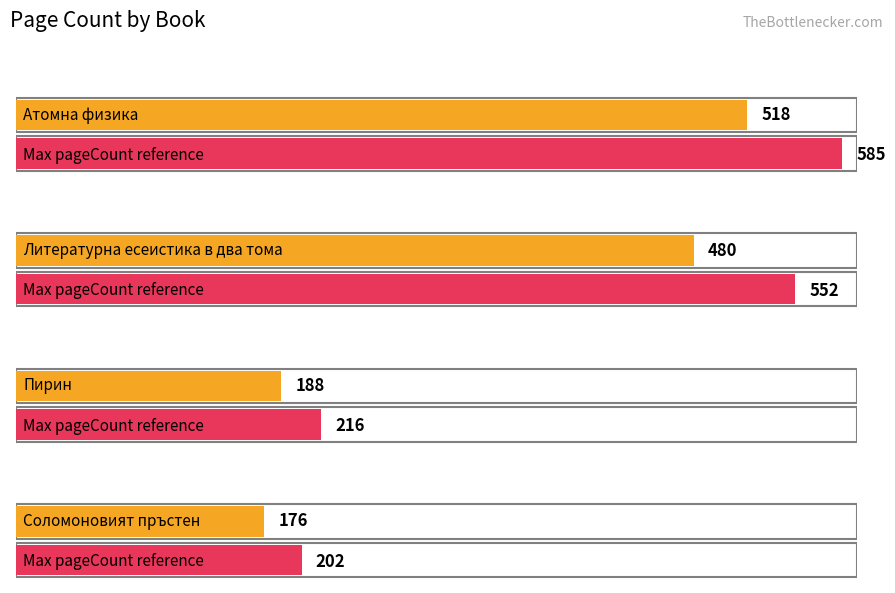

List the labels in order of value, largest first.

Атомна физика, Литературна есеистика в два тома, Пирин, Соломоновият пръстен